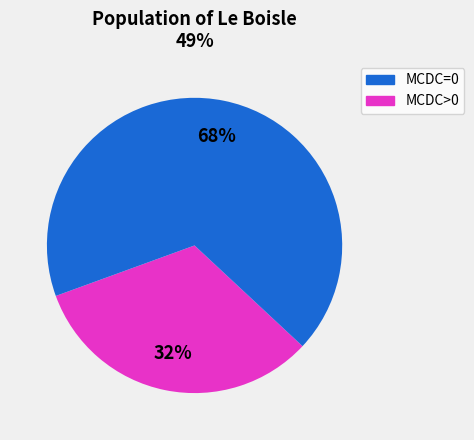

How many slices are in this pie chart?

2